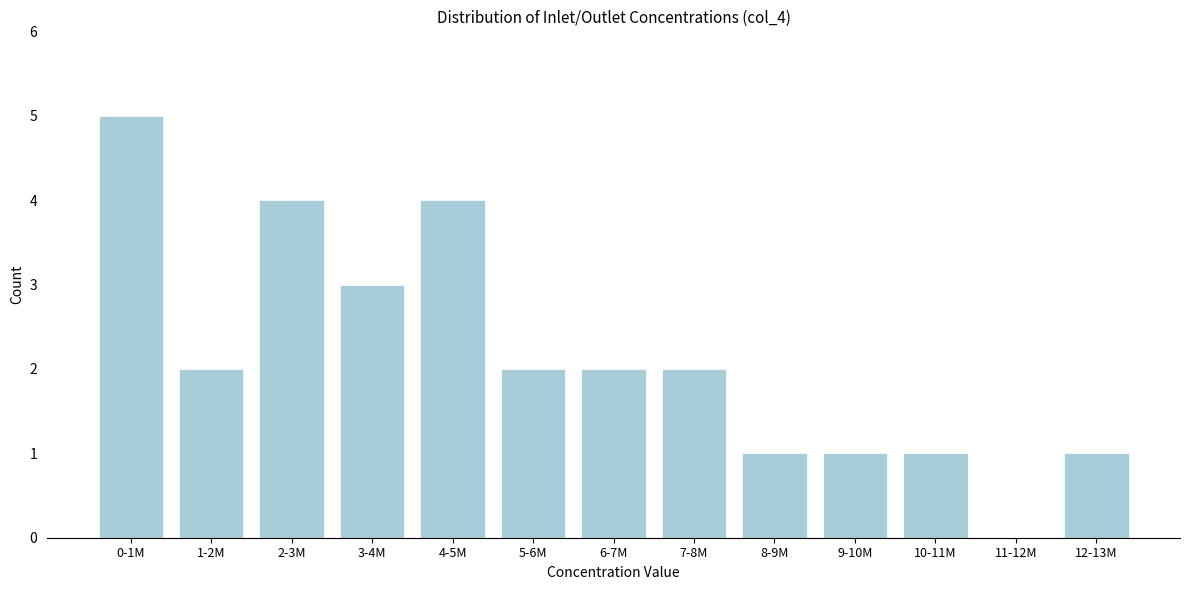

Reading right to left, what are all the values shown in this chart?

12-13M=1	11-12M=0	10-11M=1	9-10M=1	8-9M=1	7-8M=2	6-7M=2	5-6M=2	4-5M=4	3-4M=3	2-3M=4	1-2M=2	0-1M=5